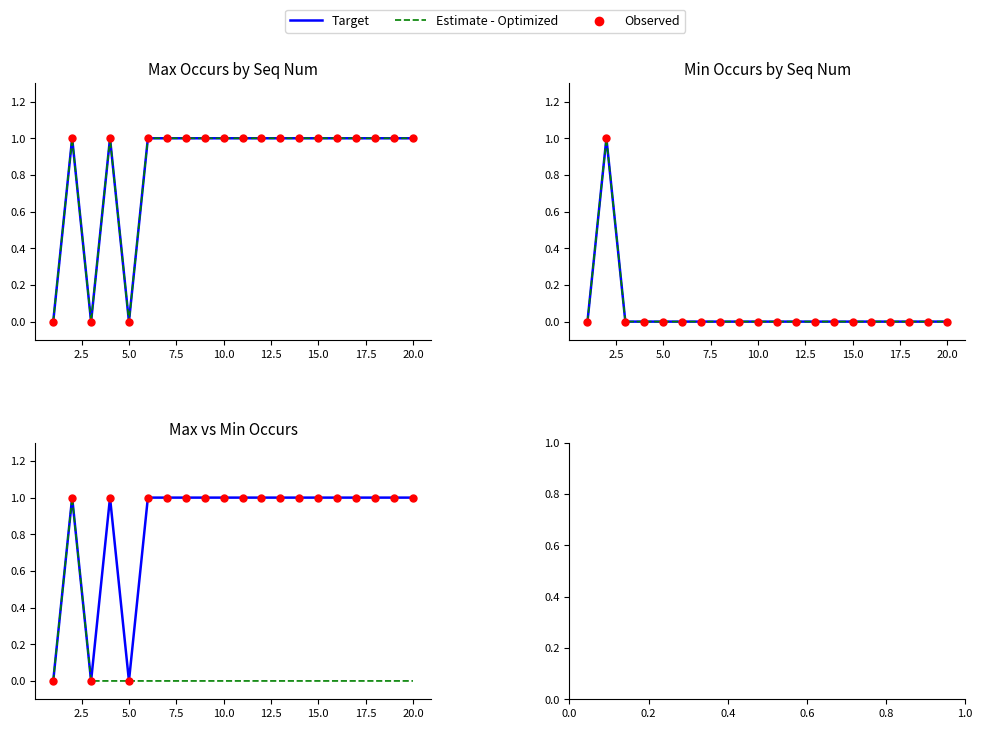

At how many categories does at least one series exceed 0?

17